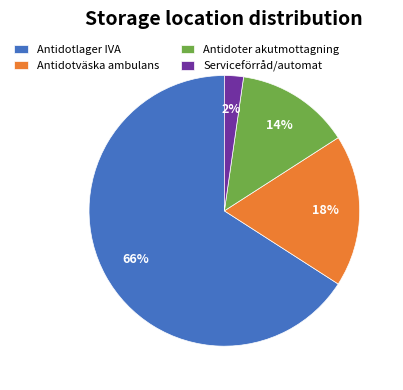

To the nearest percent, what is the difference between the Antidotväska ambulans and Antidotlager IVA slice percentages?

48%